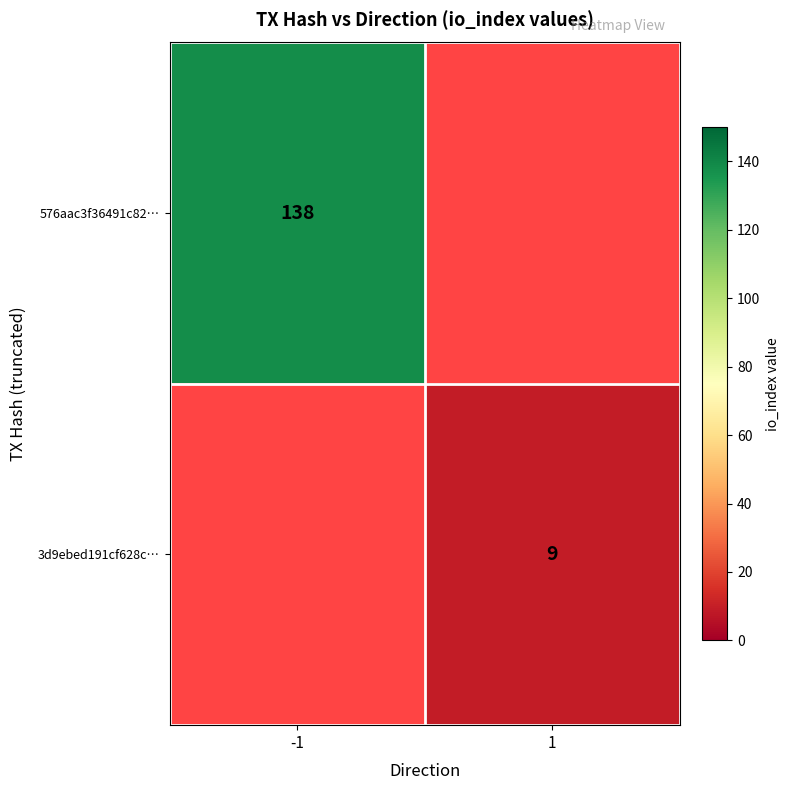

True or false: 576aac3f36491c82… has a value of 73 at -1.

False